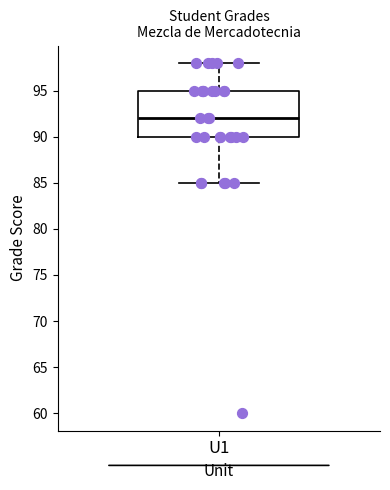

Where does the lower whisker of the box for U1 end on the y-axis? The values are not printed on the chart, so give them approximately, as read against the axis.

85